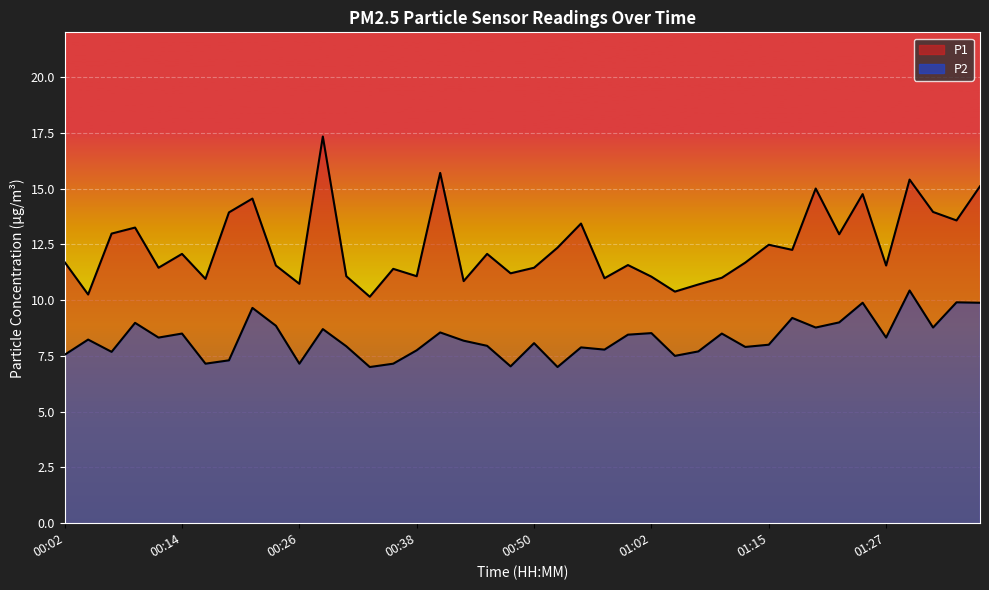

What is the label of the 22nd point from the right?

00:45